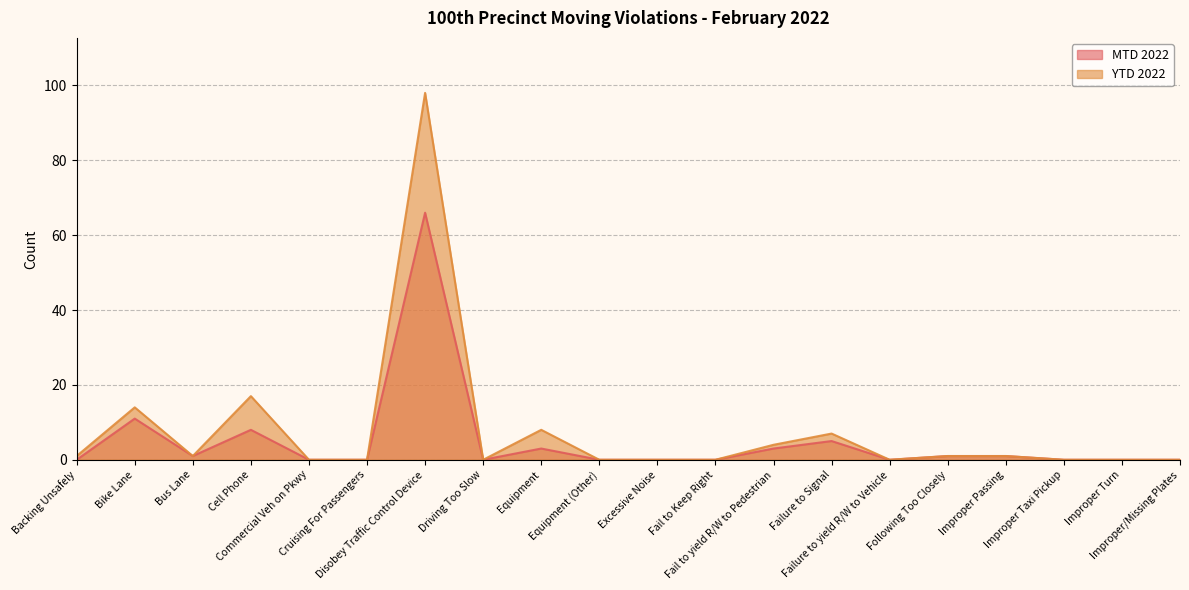

At which category does YTD 2022 reach its first local valley?

Bus Lane